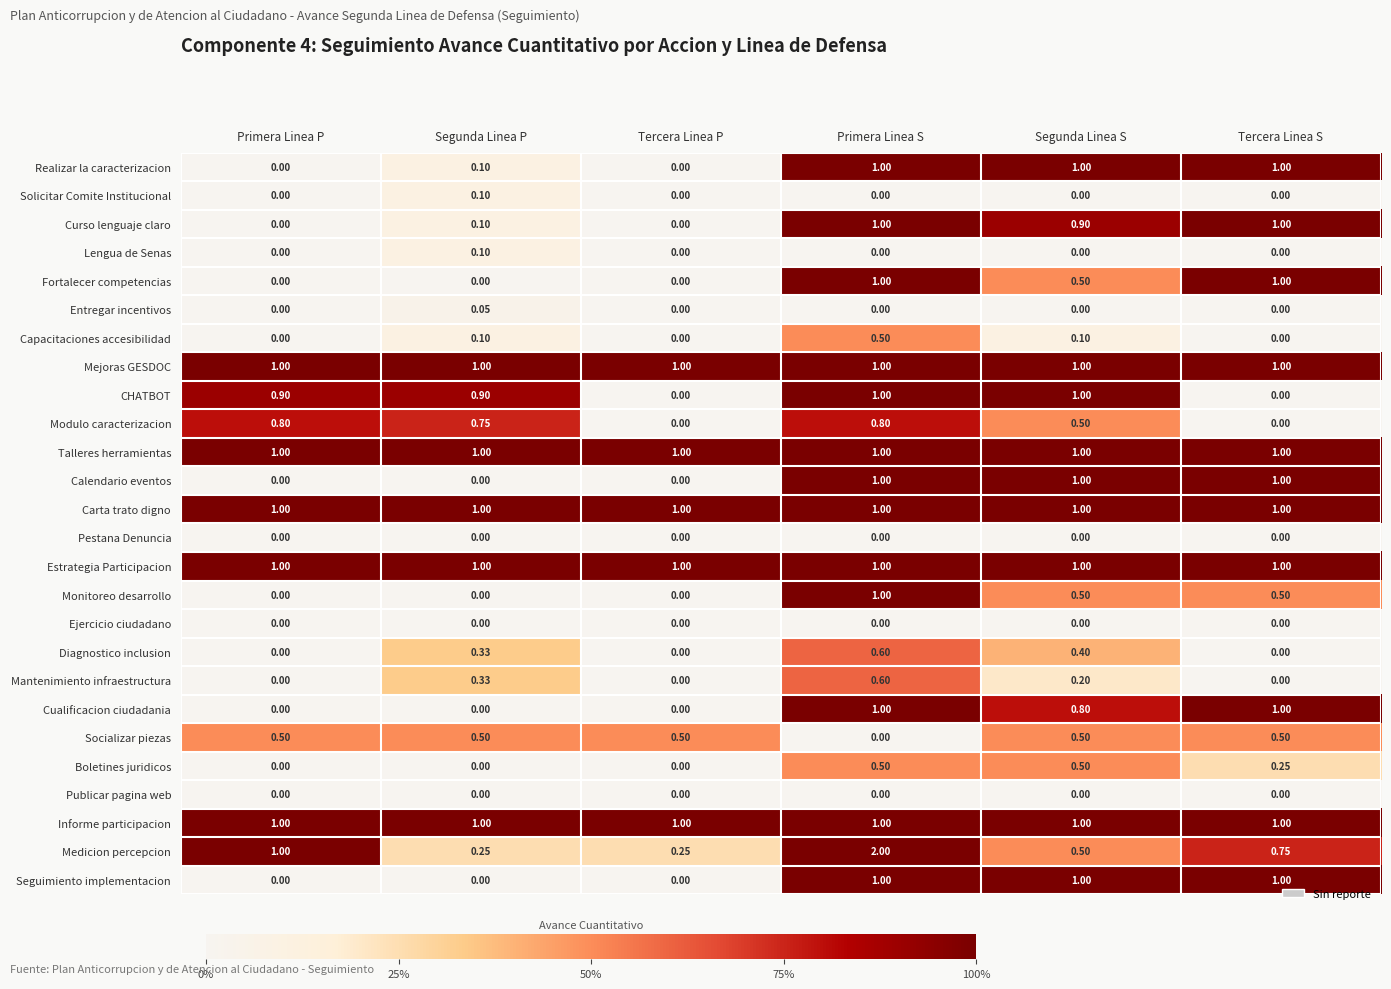

Which label corresponds to the largest value in the chart?

Primera Linea S